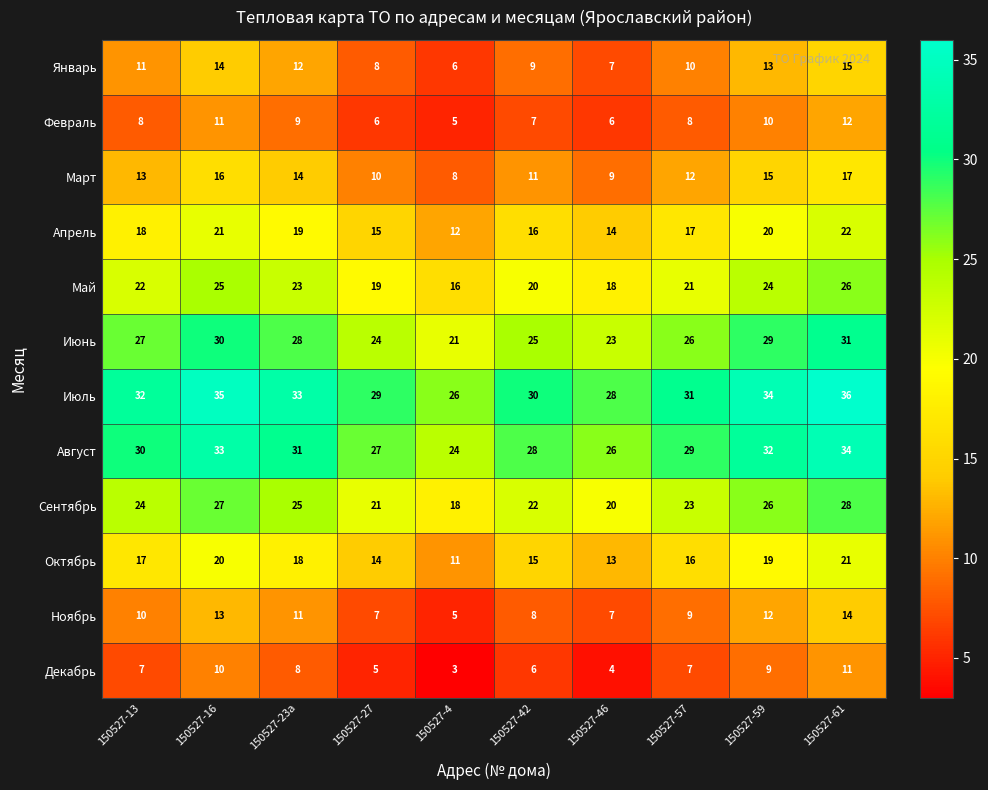

What is the highest value of the Февраль series?

12